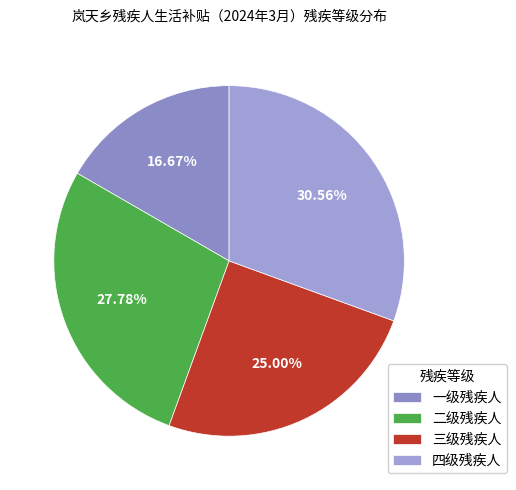

Is there any slice that represents more than half of the pie?

No